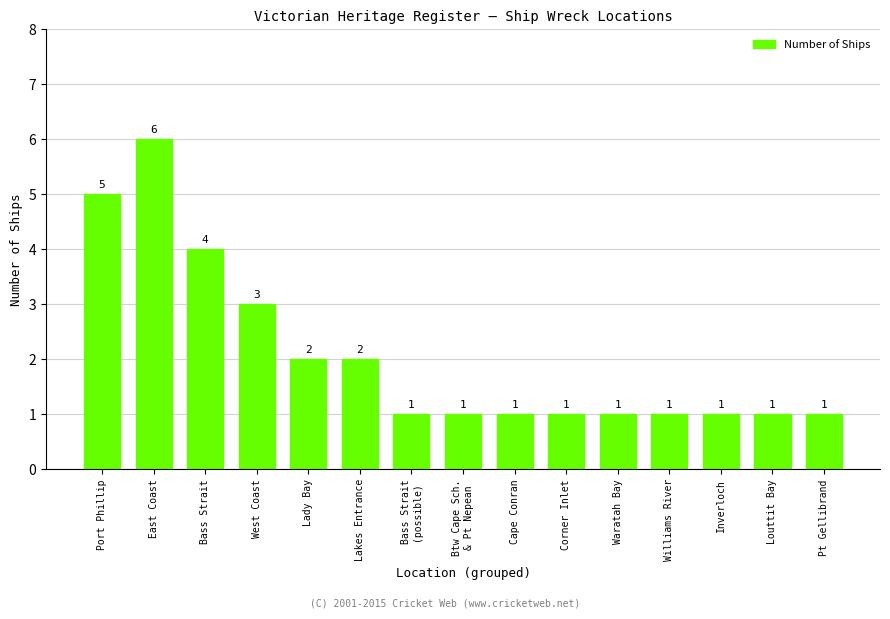

Reading right to left, extract all data points from this chart.

1	1	1	1	1	1	1	1	1	2	2	3	4	6	5